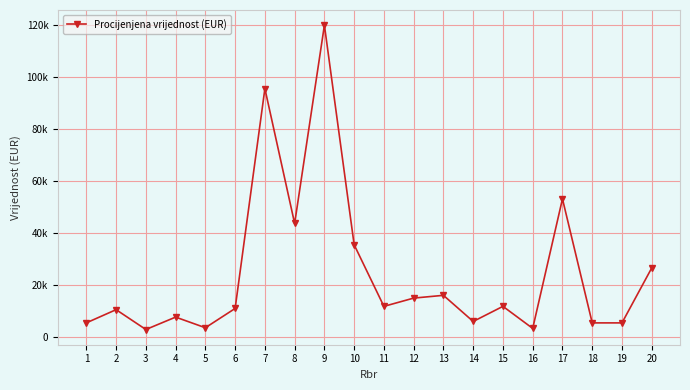

What is the smallest value displayed?

2760.6